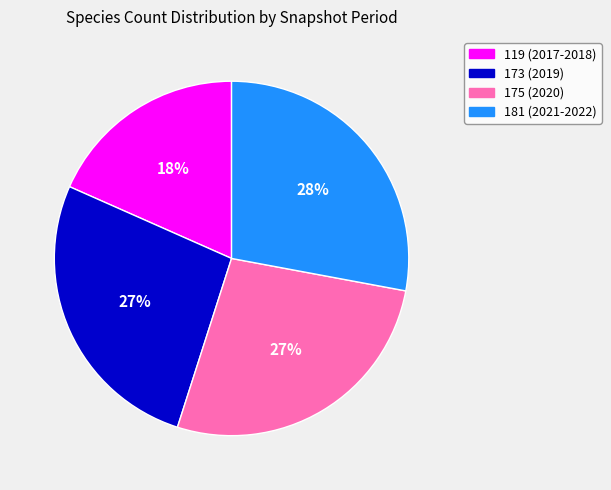

To the nearest percent, what is the combined percentage of 181 (2021-2022) and 173 (2019)?

55%